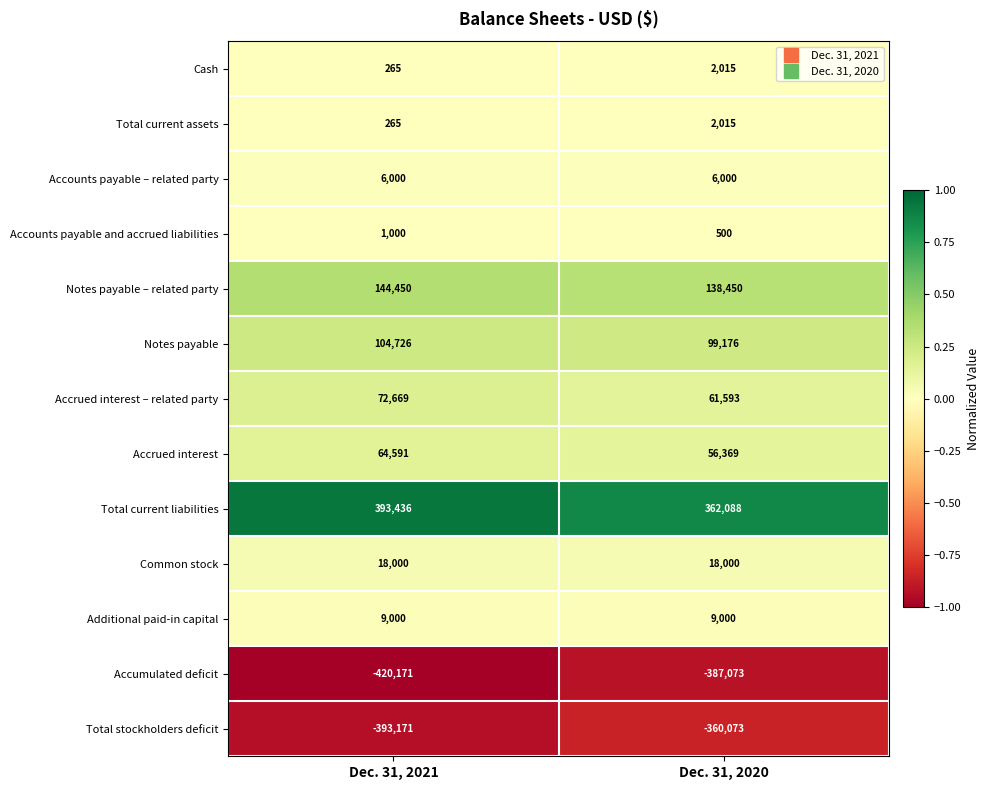

At how many categories does at least one series exceed 0?

2